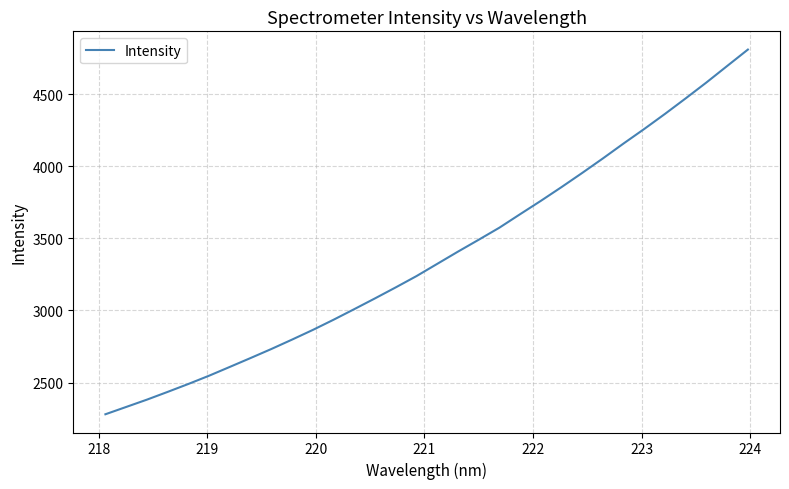

Does the chart display data point markers on the line(s)?

No